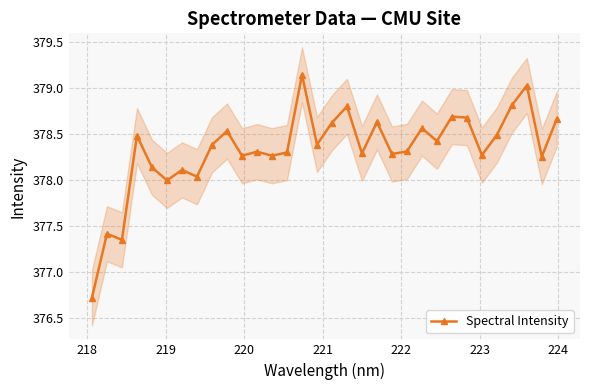

What is the minimum value for Spectral Intensity?

376.7